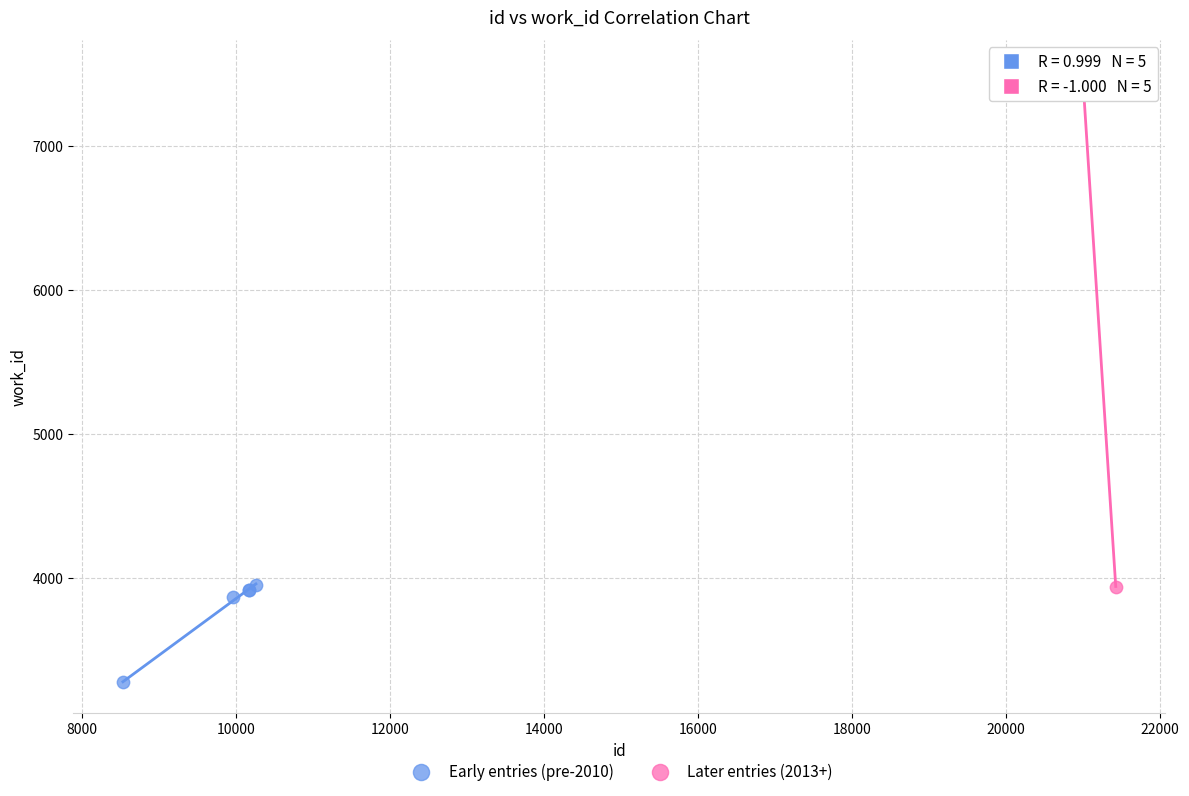

What are all the series names shown in the legend?

Early entries (pre-2010), Later entries (2013+)